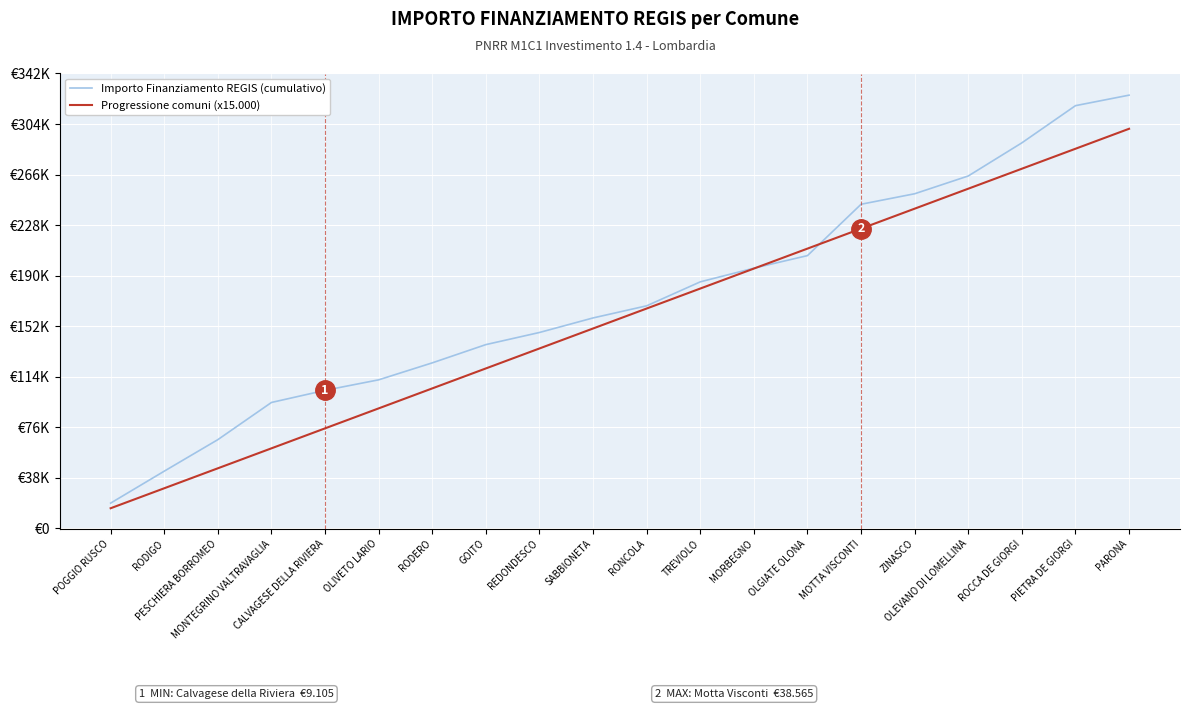

The Importo Finanziamento REGIS (cumulativo) series shows 325254 at PARONA. True or false?

True